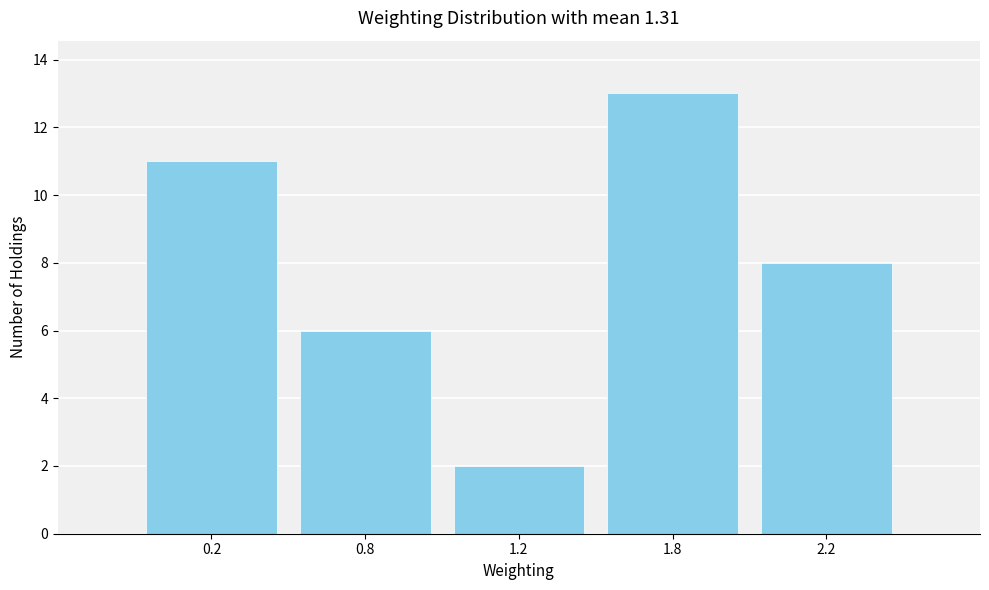

Reading left to right, list all the values displayed in this chart.

11	6	2	13	8